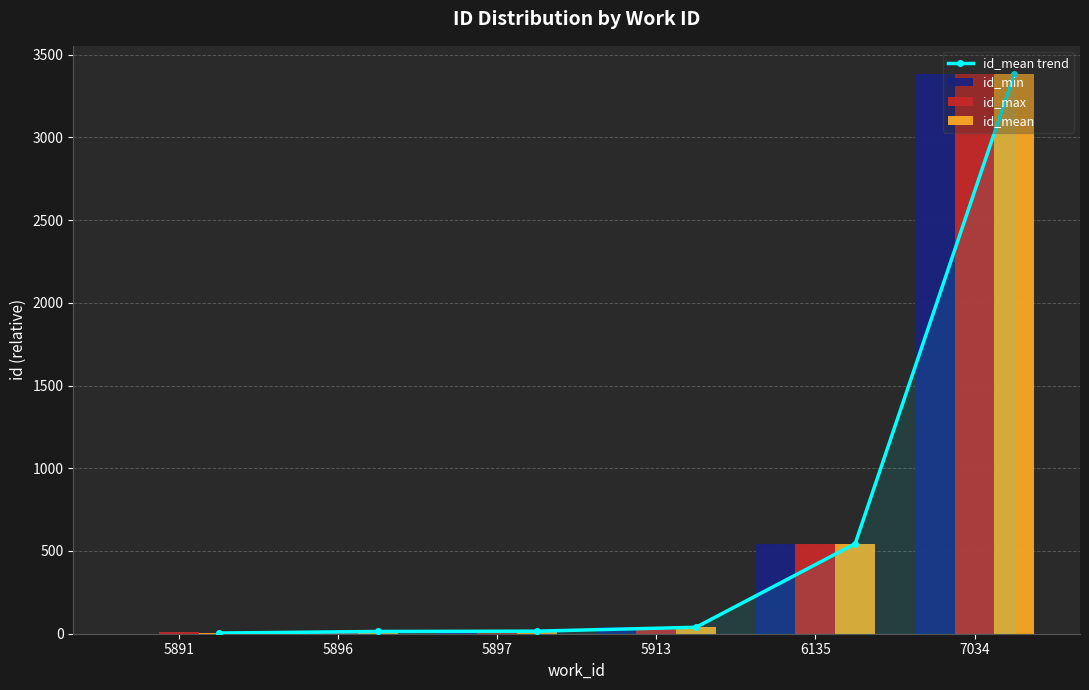

List the series in order of their peak value, highest first.

id_max, id_mean trend, id_mean, id_min